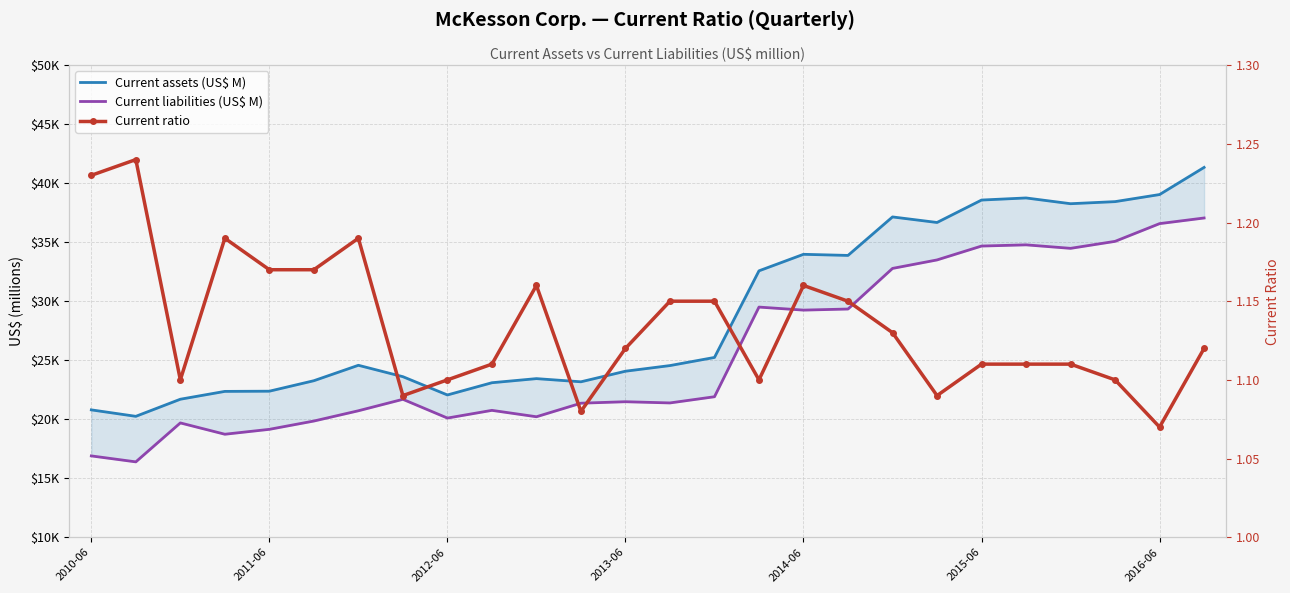

At how many categories does at least one series exceed 32888?

10